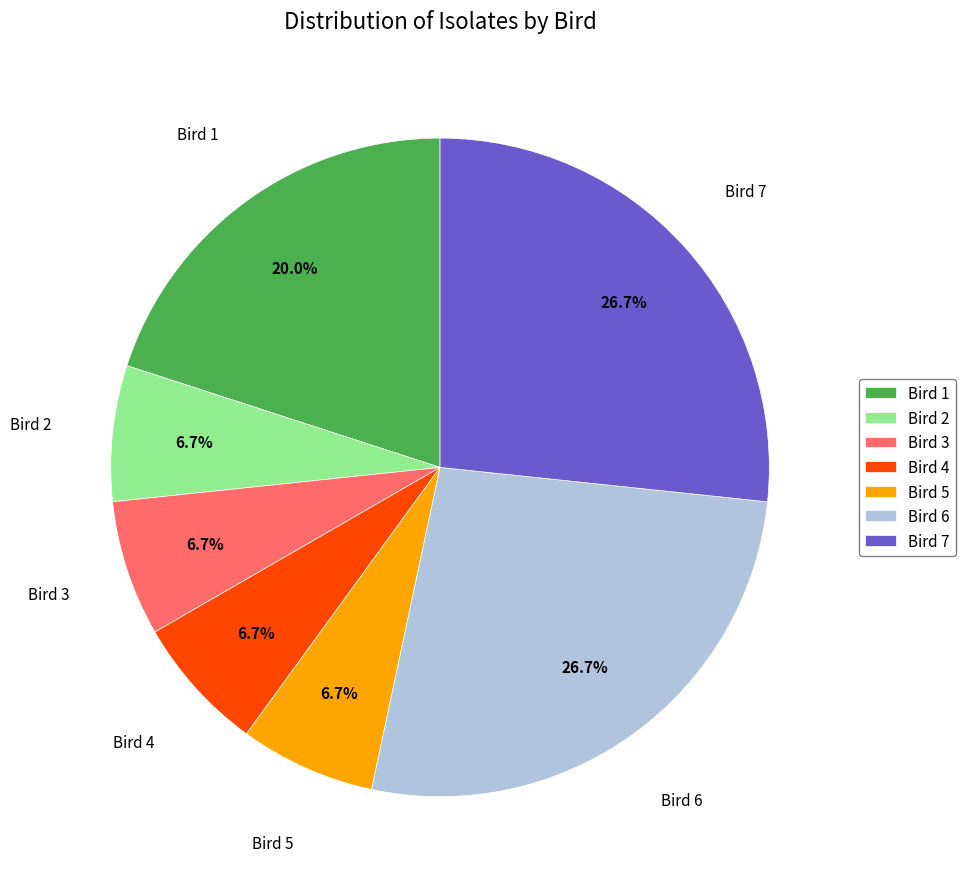

True or false: Bird 1 accounts for 33% of the total.

False